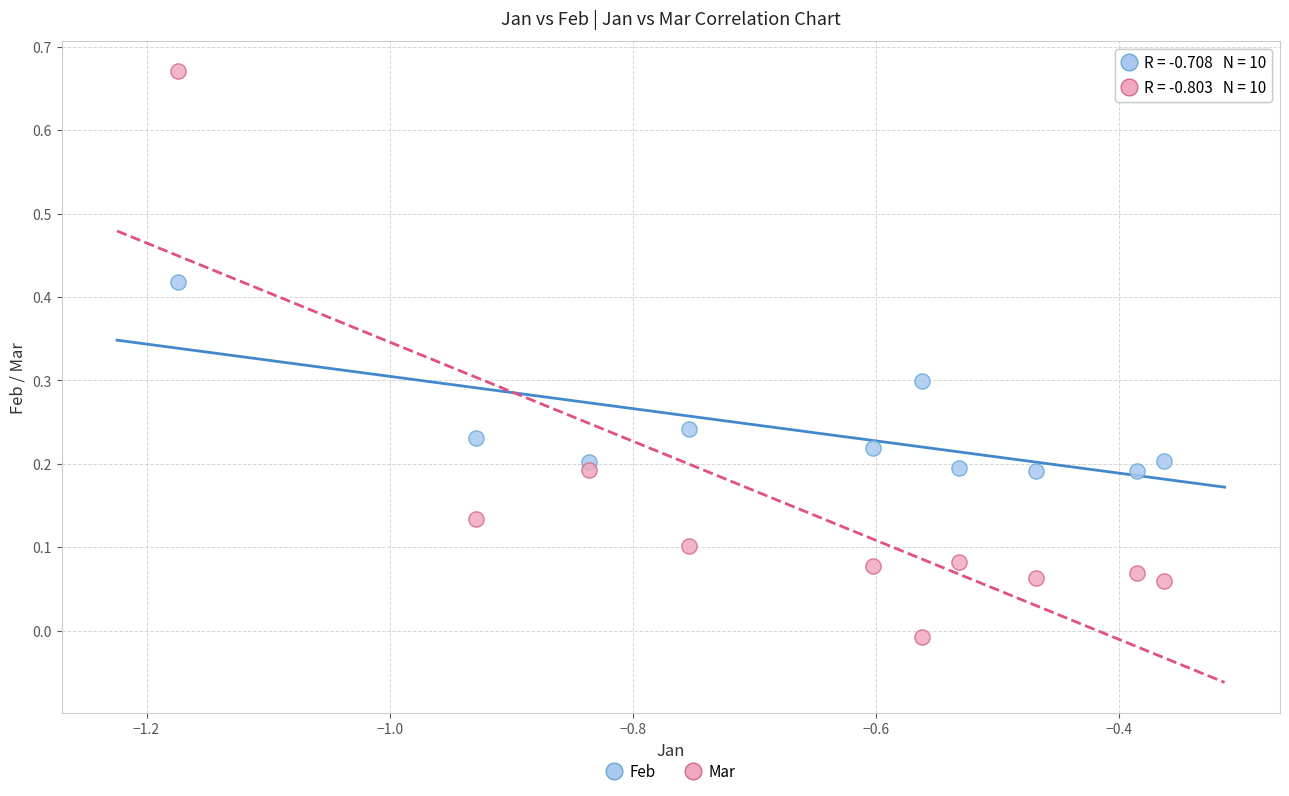

Which series contains the highest Y value?

Mar